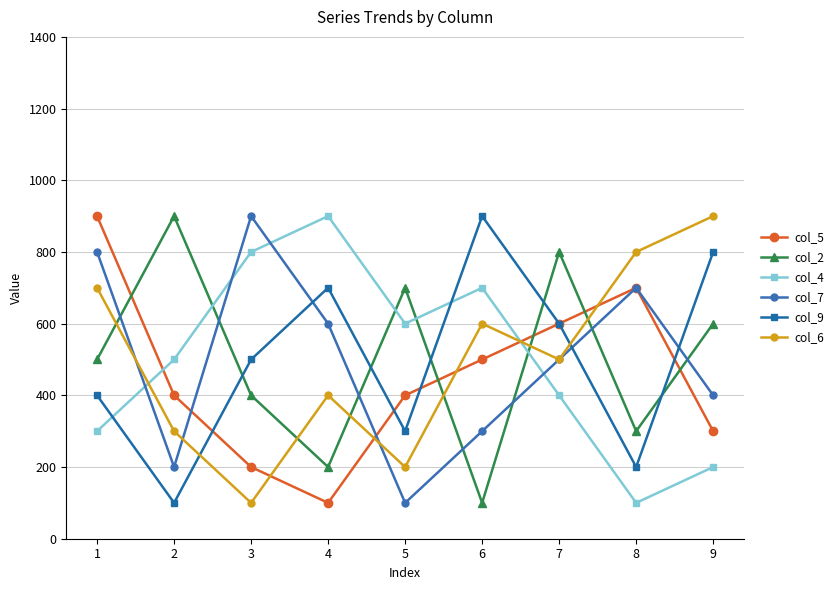

Rank the categories by col_4 value from lowest to highest.

8, 9, 1, 7, 2, 5, 6, 3, 4